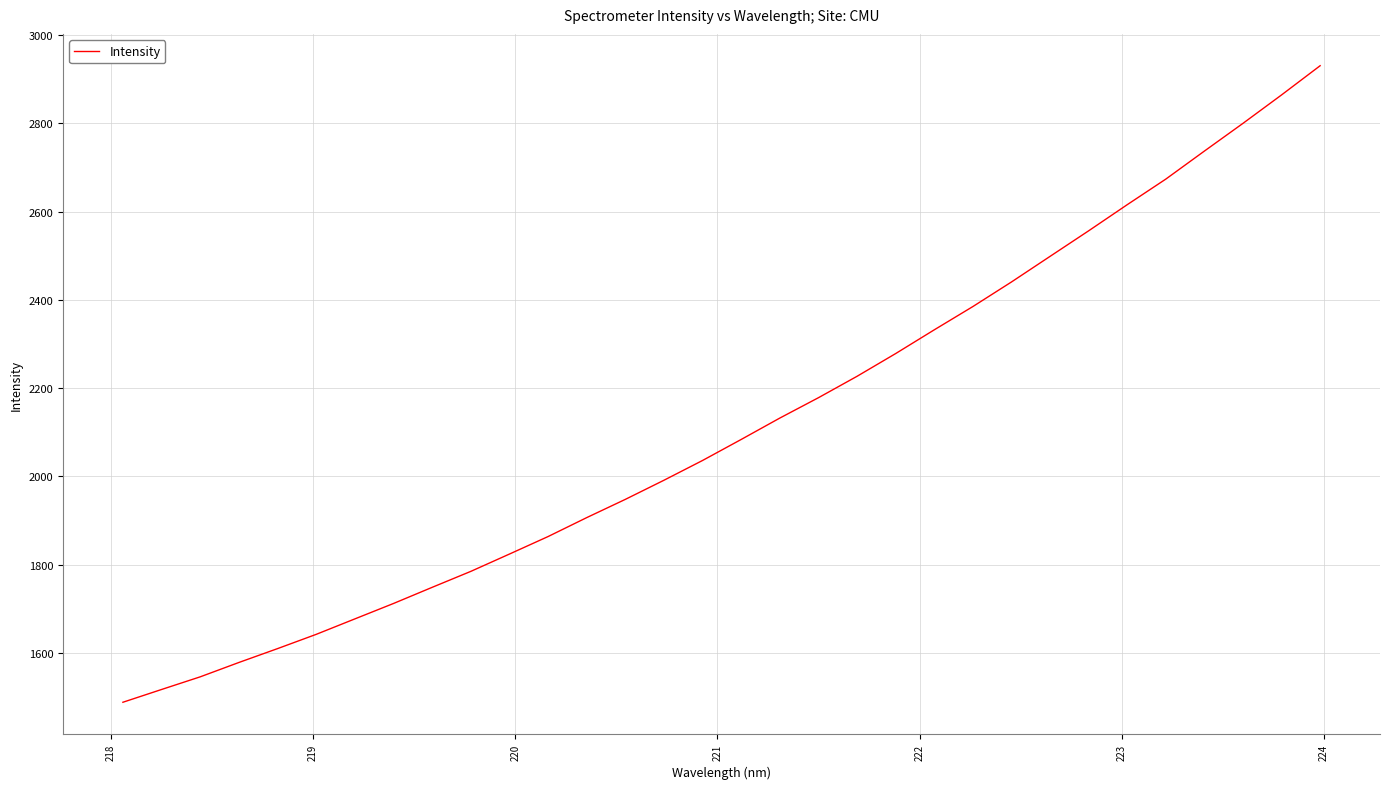

Reading left to right, transcribe all the data shown in this chart.

1488.5	1517.4	1546.1	1578.6	1610.0	1642.3	1677.3	1712.3	1748.8	1785.0	1824.3	1863.9	1906.8	1948.2	1991.5	2036.3	2083.9	2132.4	2178.5	2227.0	2278.5	2332.3	2385.0	2440.7	2498.7	2556.6	2615.9	2673.8	2737.3	2800.1	2864.5	2930.7